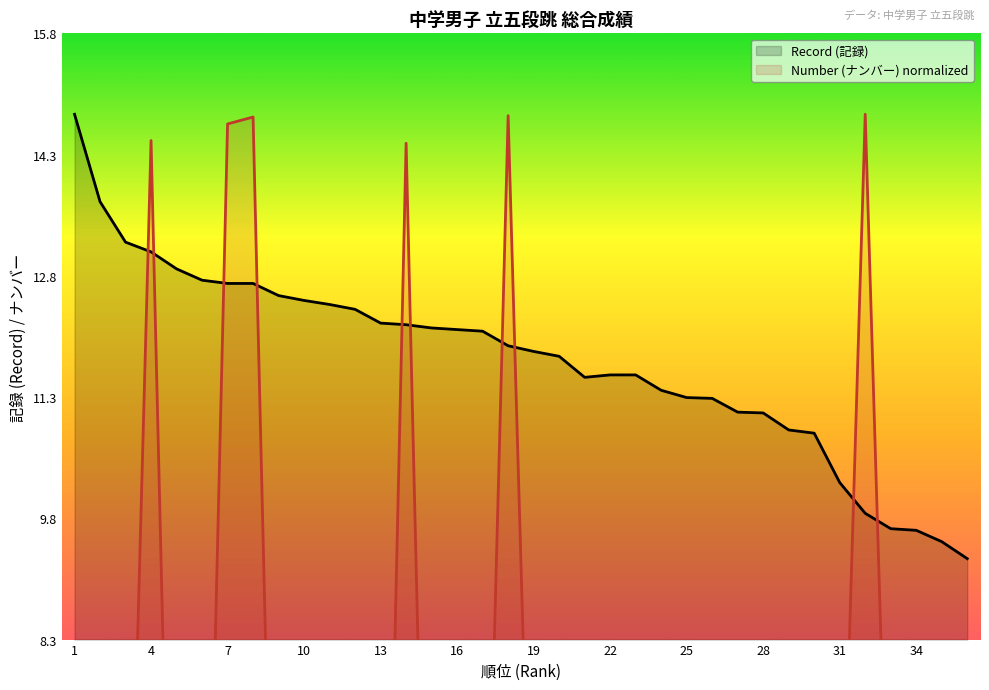

The value of Record (記録) at 4 is 13.1. True or false?

True